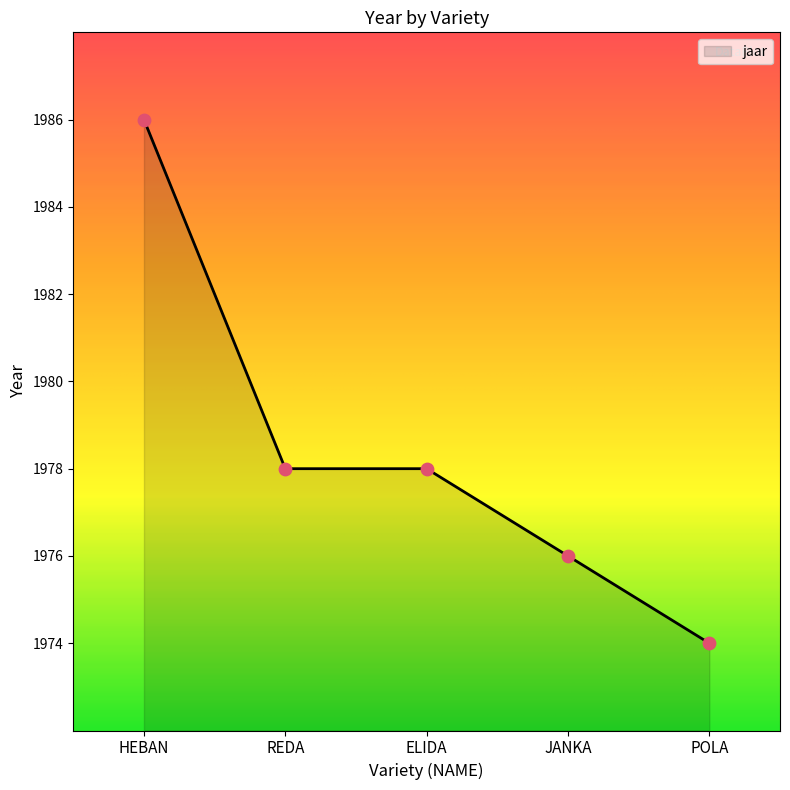

What is the change in value from HEBAN to POLA?

-12